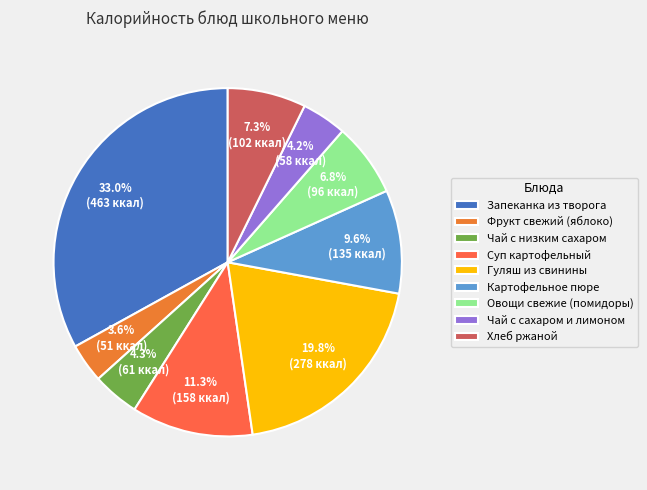

Count the number of slices in the pie.

9